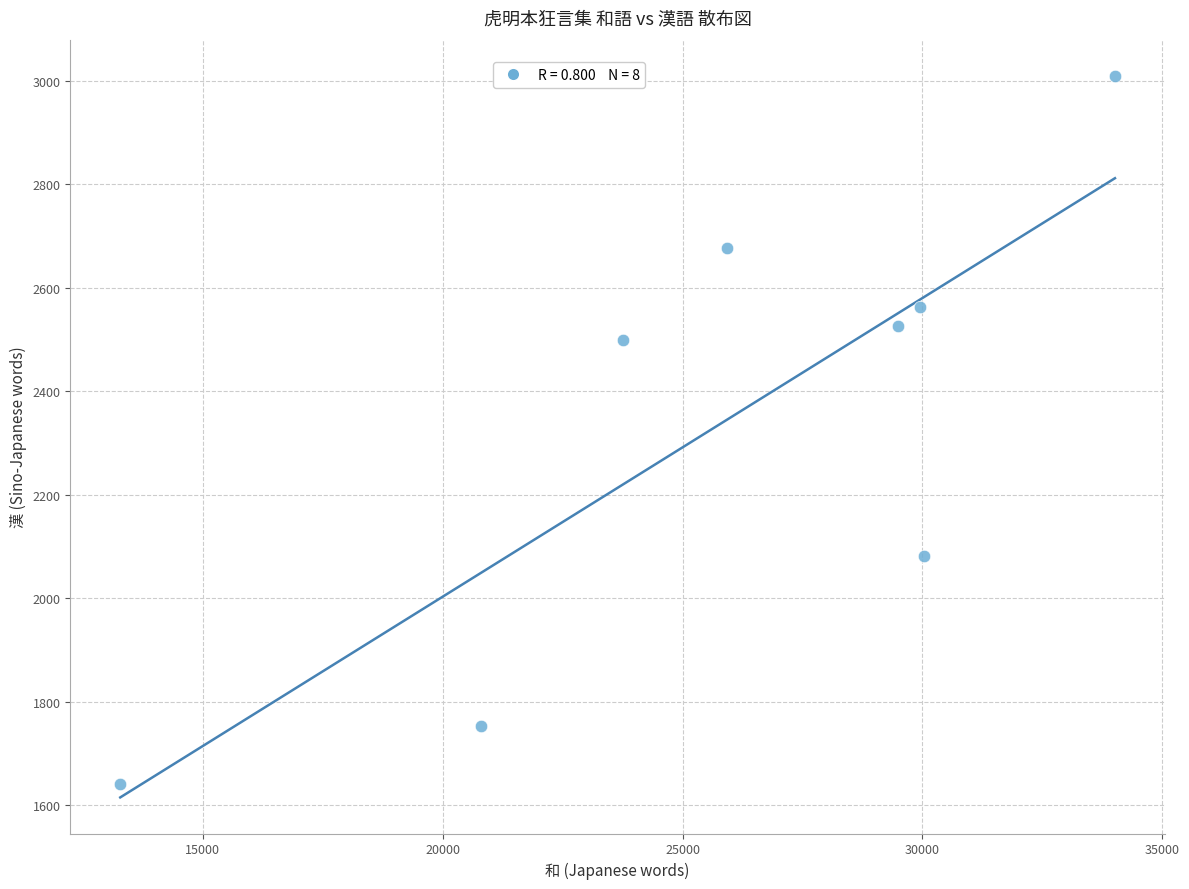

What Y value in the scatter plot is closest to 2325?

2499